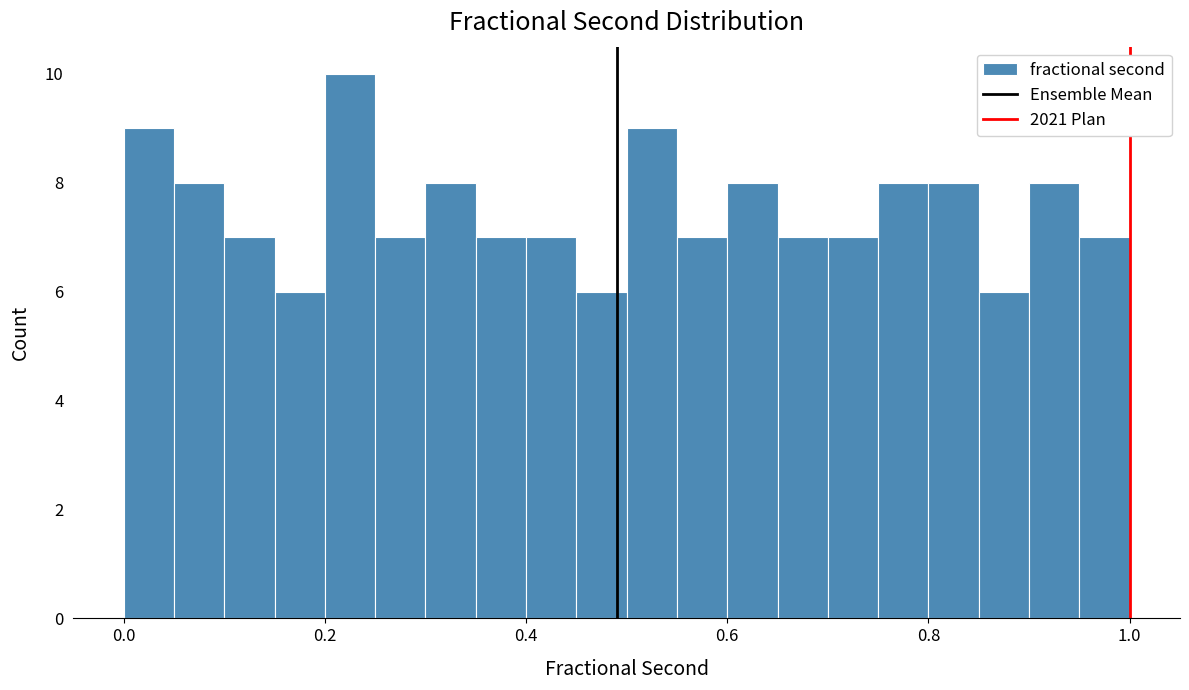

Read against the x-axis, roughly where is the centre of the tallest bar?

0.22